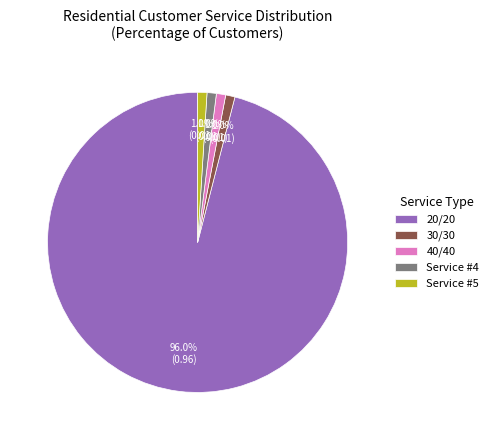

Is the sum of Service #5 and 40/40 greater than half?

No